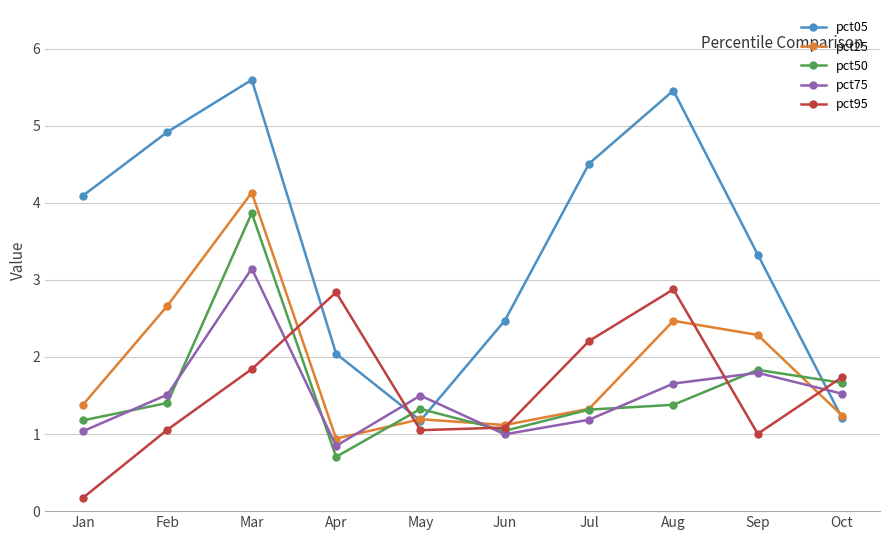

Reading right to left, list all the values displayed in this chart.

pct05: Oct=1.2	Sep=3.3	Aug=5.5	Jul=4.5	Jun=2.5	May=1.2	Apr=2.0	Mar=5.6	Feb=4.9	Jan=4.1
pct25: Oct=1.2	Sep=2.3	Aug=2.5	Jul=1.3	Jun=1.1	May=1.2	Apr=0.9	Mar=4.1	Feb=2.7	Jan=1.4
pct50: Oct=1.7	Sep=1.8	Aug=1.4	Jul=1.3	Jun=1.0	May=1.3	Apr=0.7	Mar=3.9	Feb=1.4	Jan=1.2
pct75: Oct=1.5	Sep=1.8	Aug=1.7	Jul=1.2	Jun=1.0	May=1.5	Apr=0.8	Mar=3.1	Feb=1.5	Jan=1.0
pct95: Oct=1.7	Sep=1.0	Aug=2.9	Jul=2.2	Jun=1.1	May=1.1	Apr=2.8	Mar=1.8	Feb=1.1	Jan=0.2